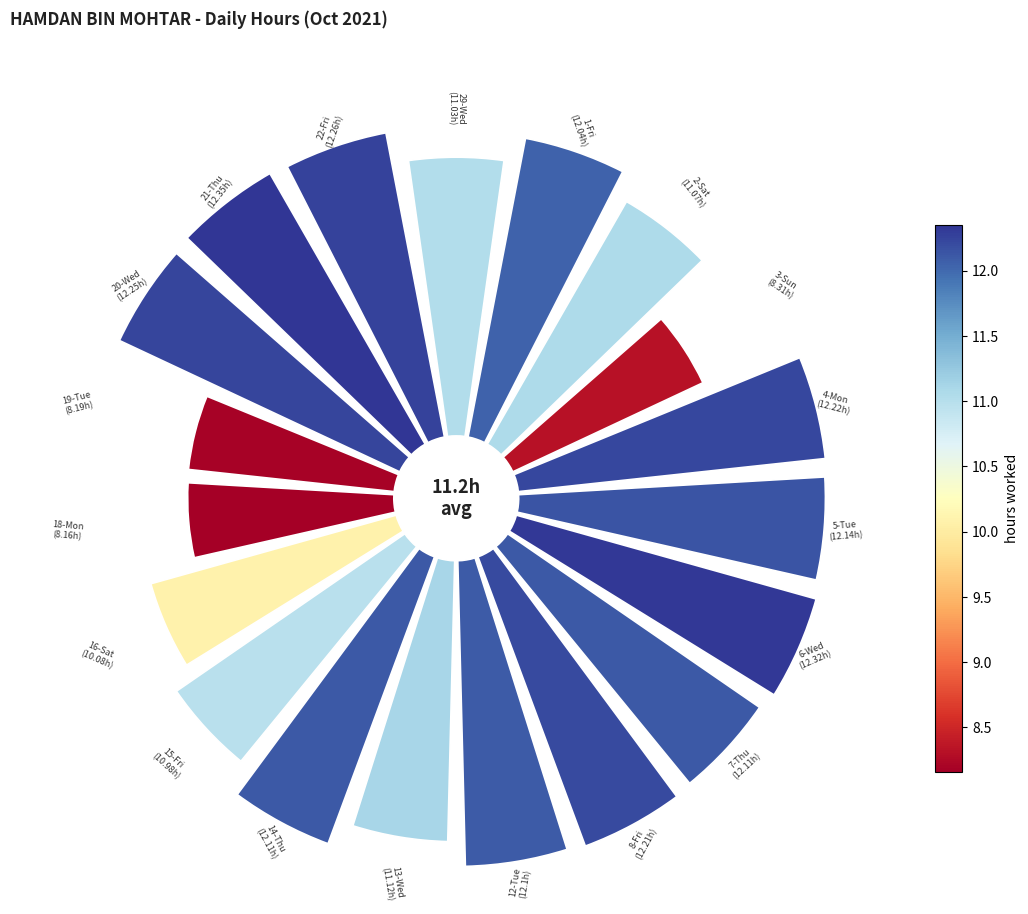

How many segments does this pie chart have?

19